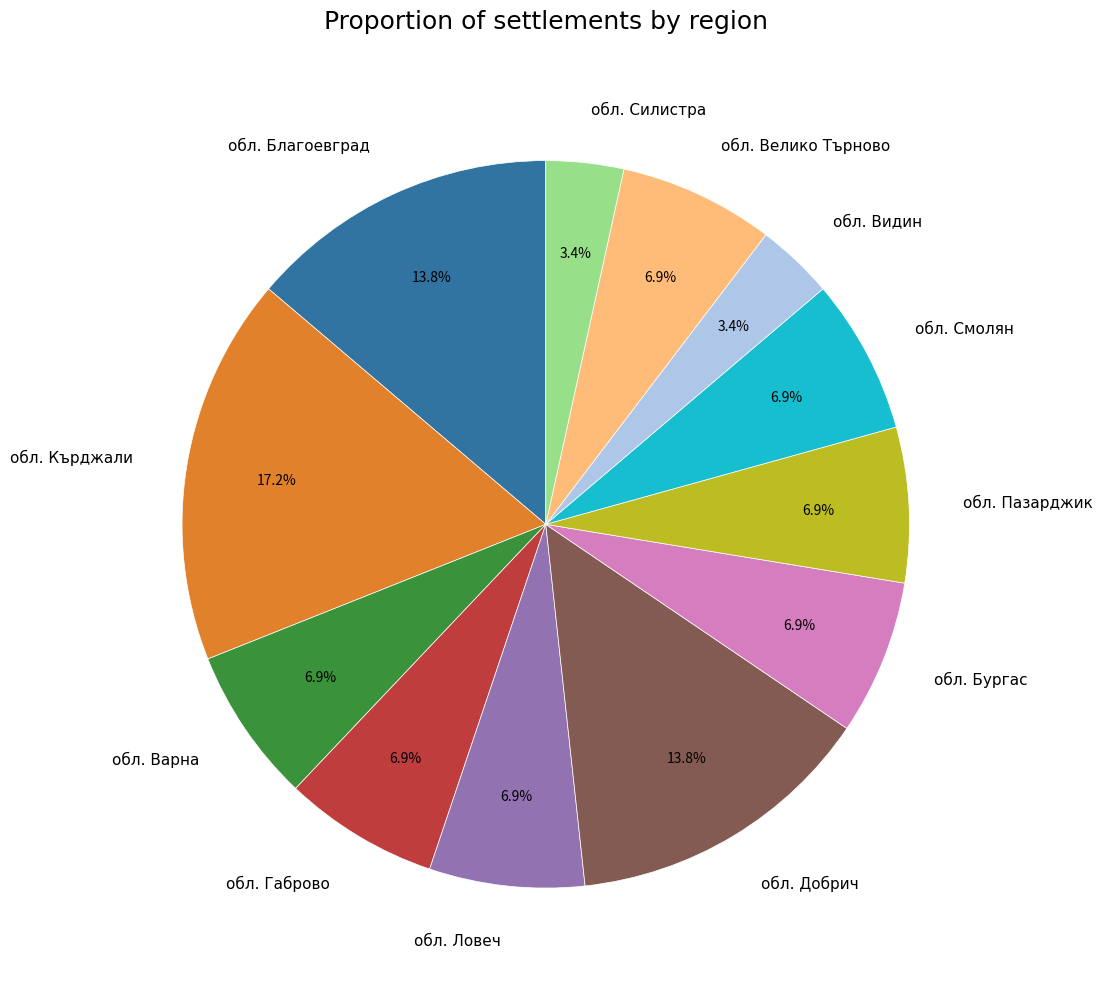

Approximately how many times larger is the value at обл. Смолян compared to обл. Бургас?

1.0